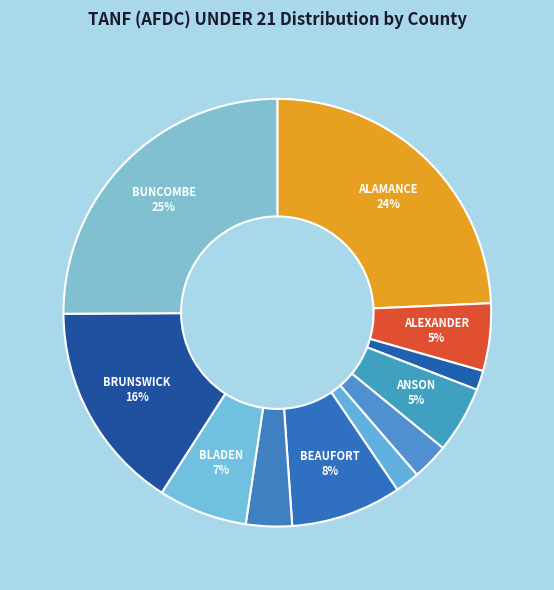

How many segments does this pie chart have?

11